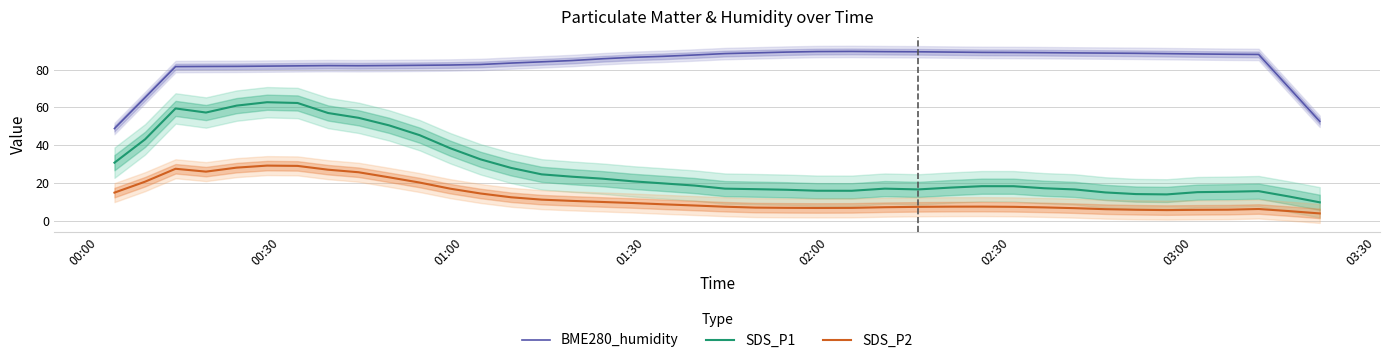

Rank the series by their maximum value, from lowest to highest.

SDS_P2, SDS_P1, BME280_humidity